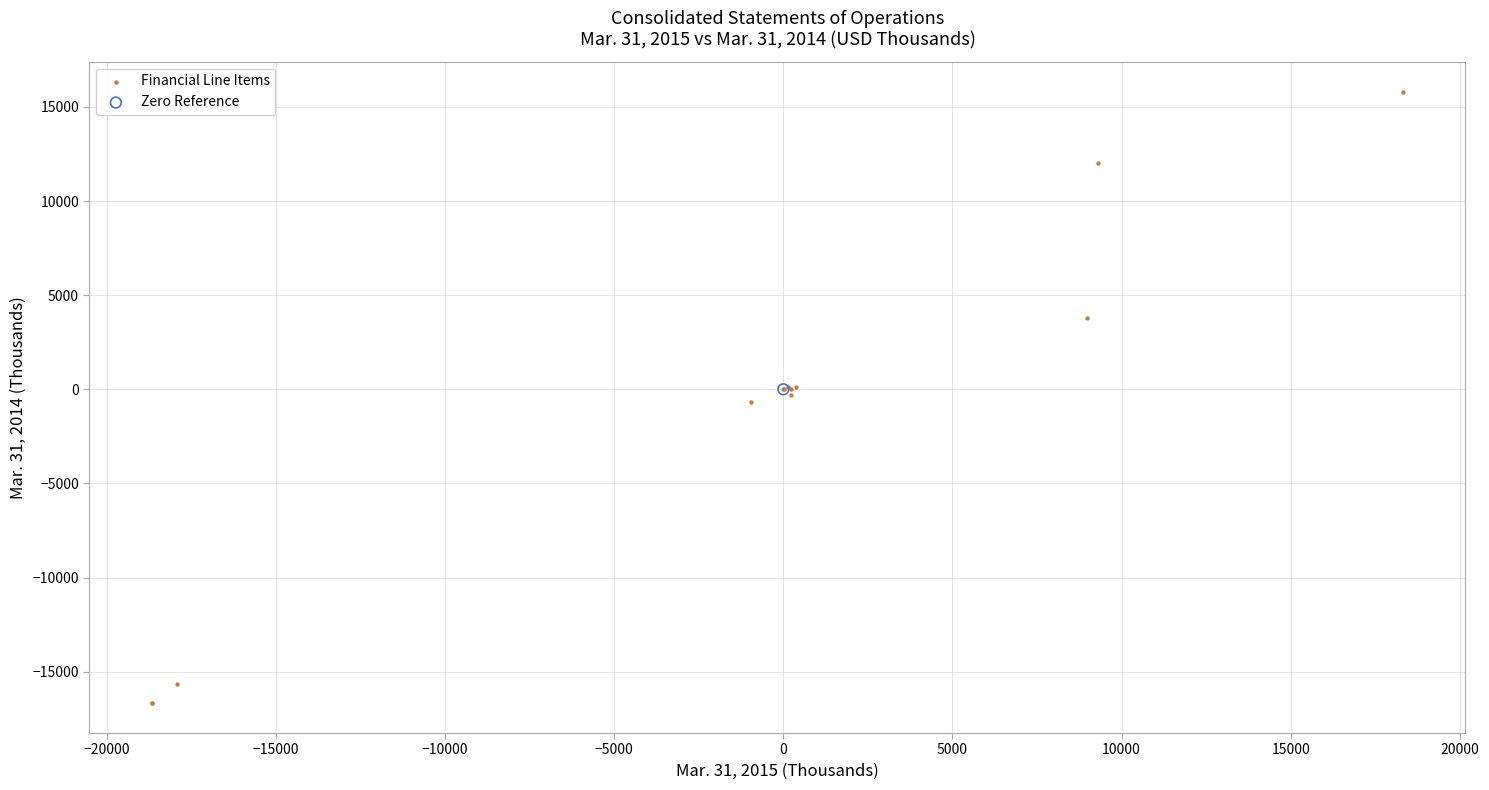

What are all the series names shown in the legend?

Financial Line Items, Zero Reference